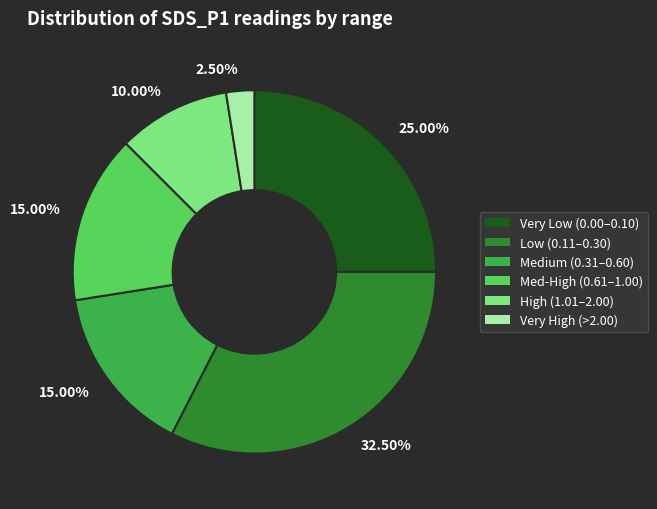

Does any single category account for the majority?

No